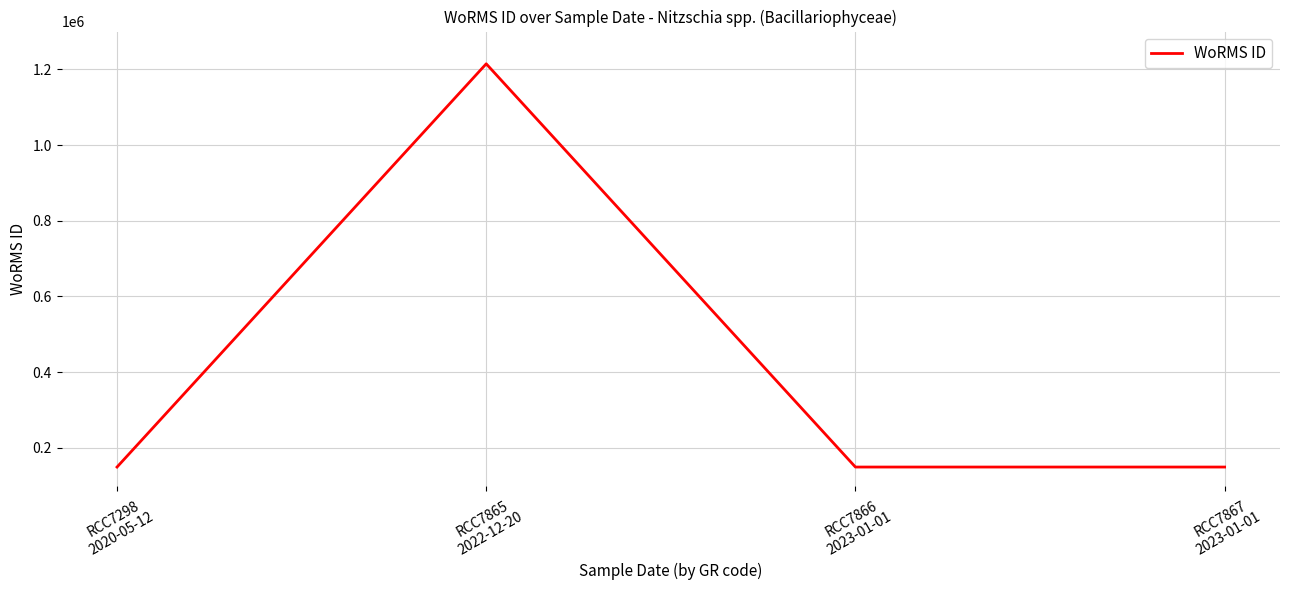

Does the chart display data point markers on the line(s)?

No